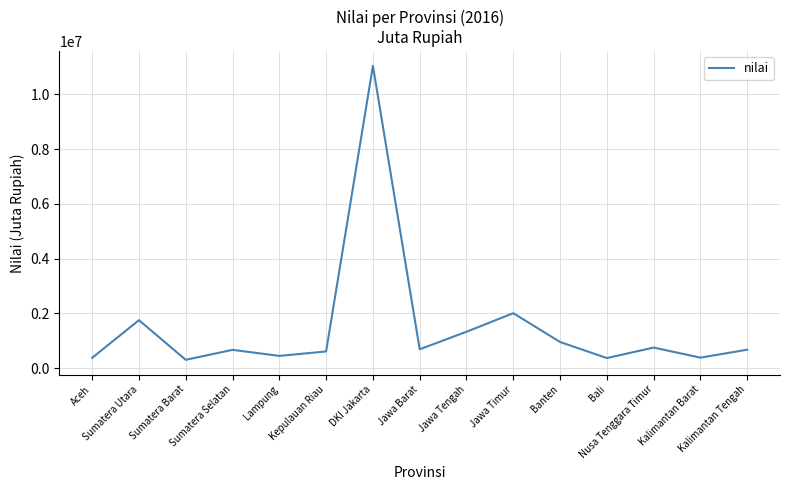

The chart shows a value of 1823670 at Jawa Tengah. True or false?

False